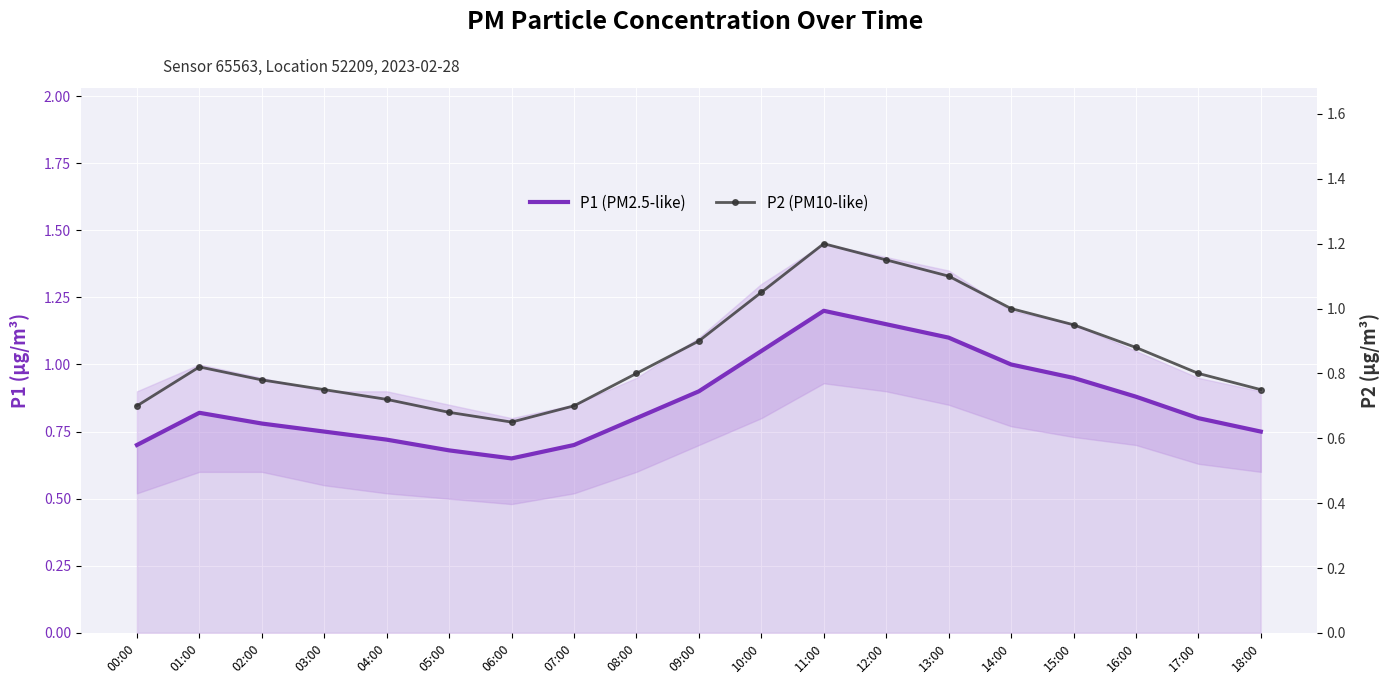

What is the maximum value for P1 (PM2.5-like)?

1.2